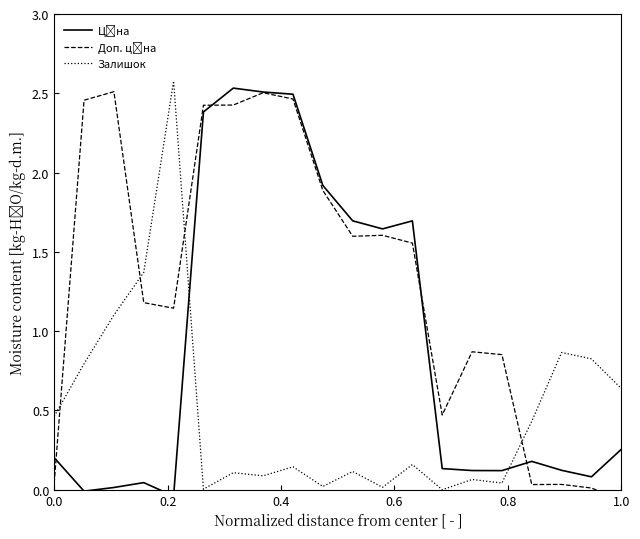

How many lines are shown in the chart?

3